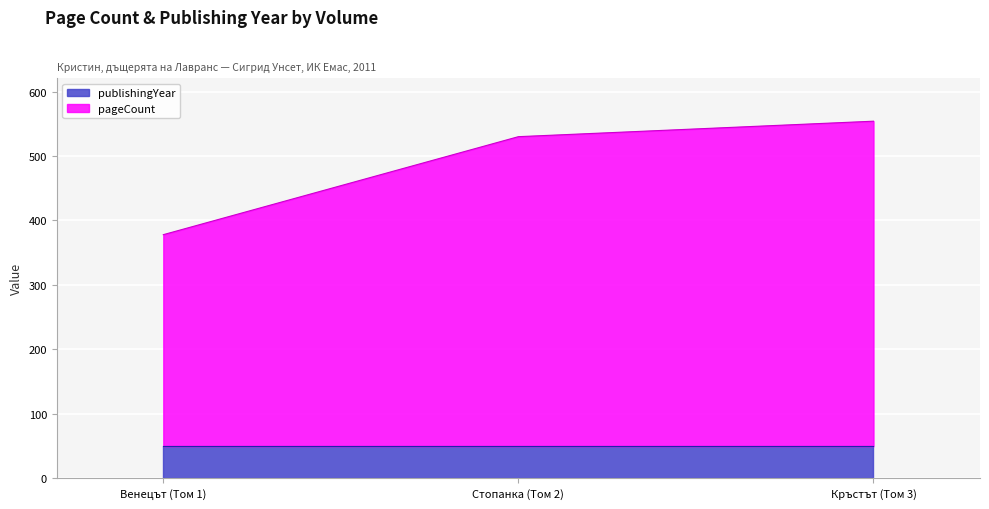

The value at Кръстът (Том 3) is 309. True or false?

False